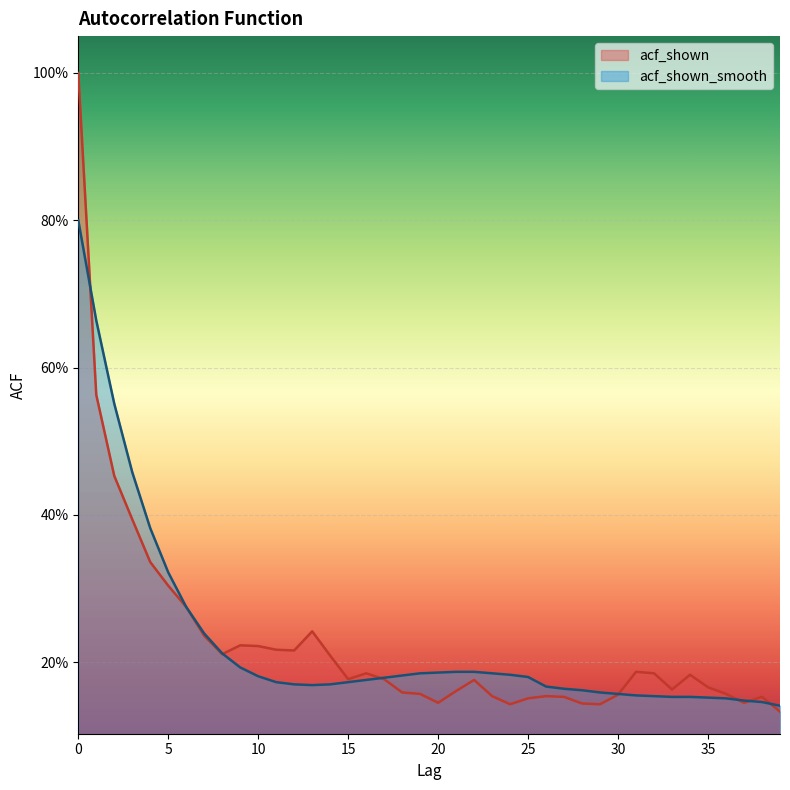

The acf_shown_smooth series shows 0.1 at 27. True or false?

False